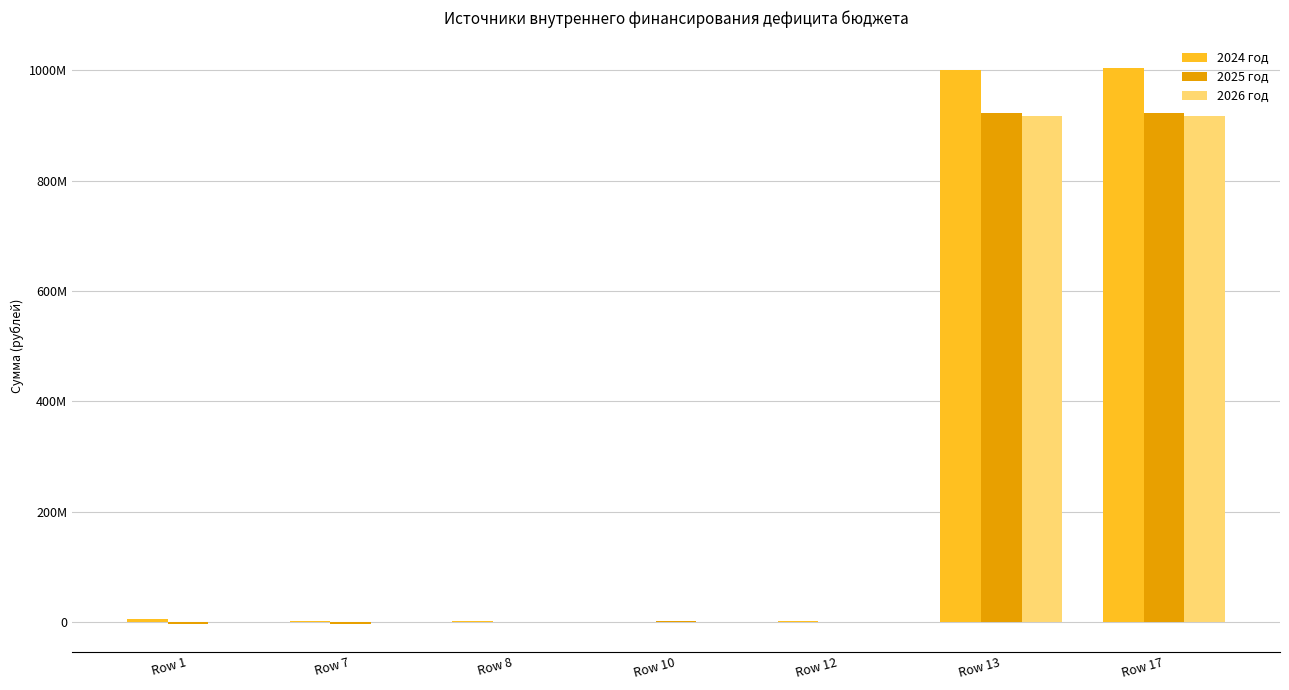

What are all the series names shown in the legend?

2024 год, 2025 год, 2026 год